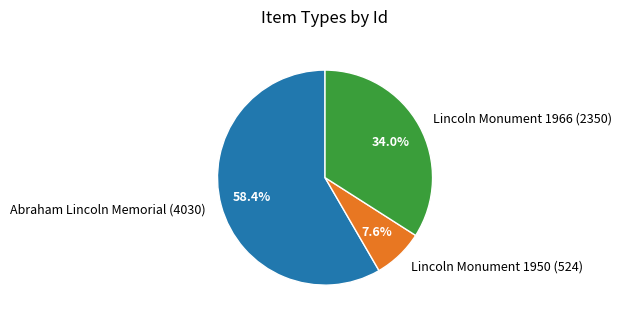

Approximately how many times larger is the value at Lincoln Monument 1950 (524) compared to Abraham Lincoln Memorial (4030)?

0.1